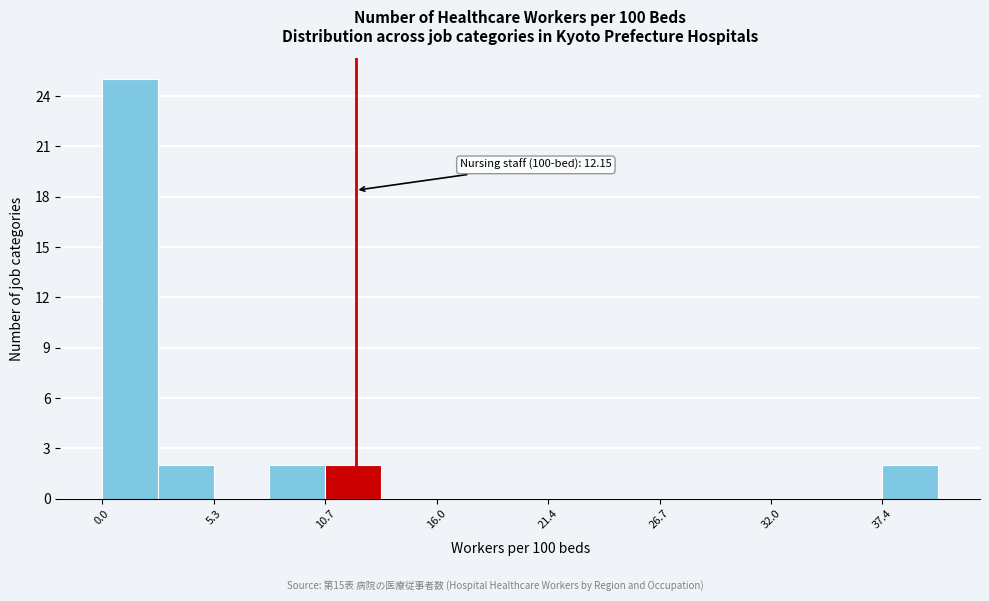

Around what value on the x-axis is the tallest bar? Give the approximate position of its centre, as read against the axis.

1